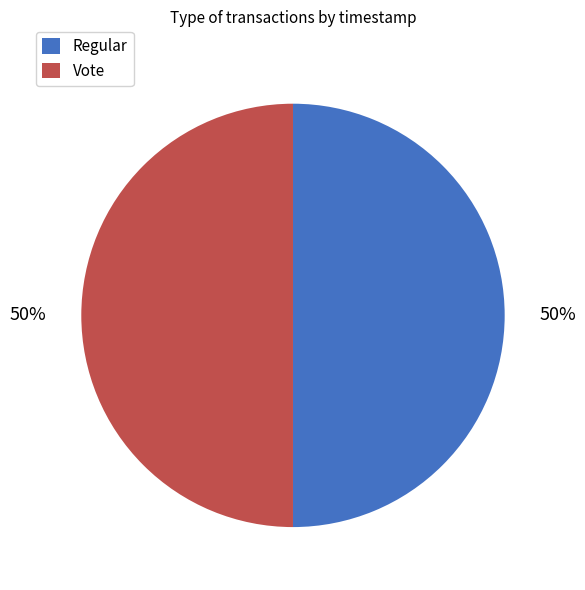

What percentage is the Vote slice, to the nearest percent?

50%